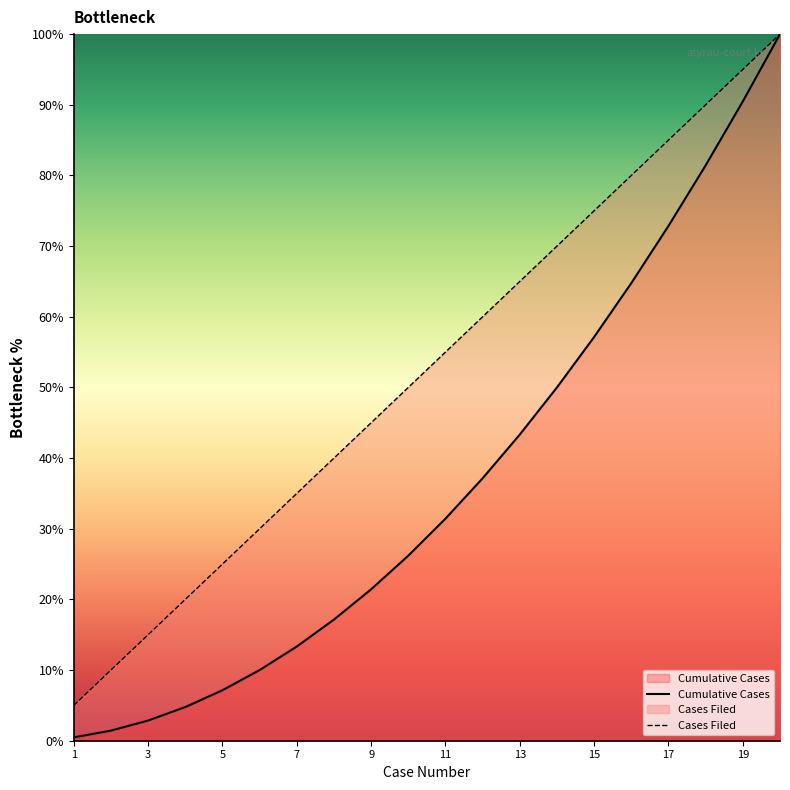

What is the difference between the highest and lowest values at 11?

23.6